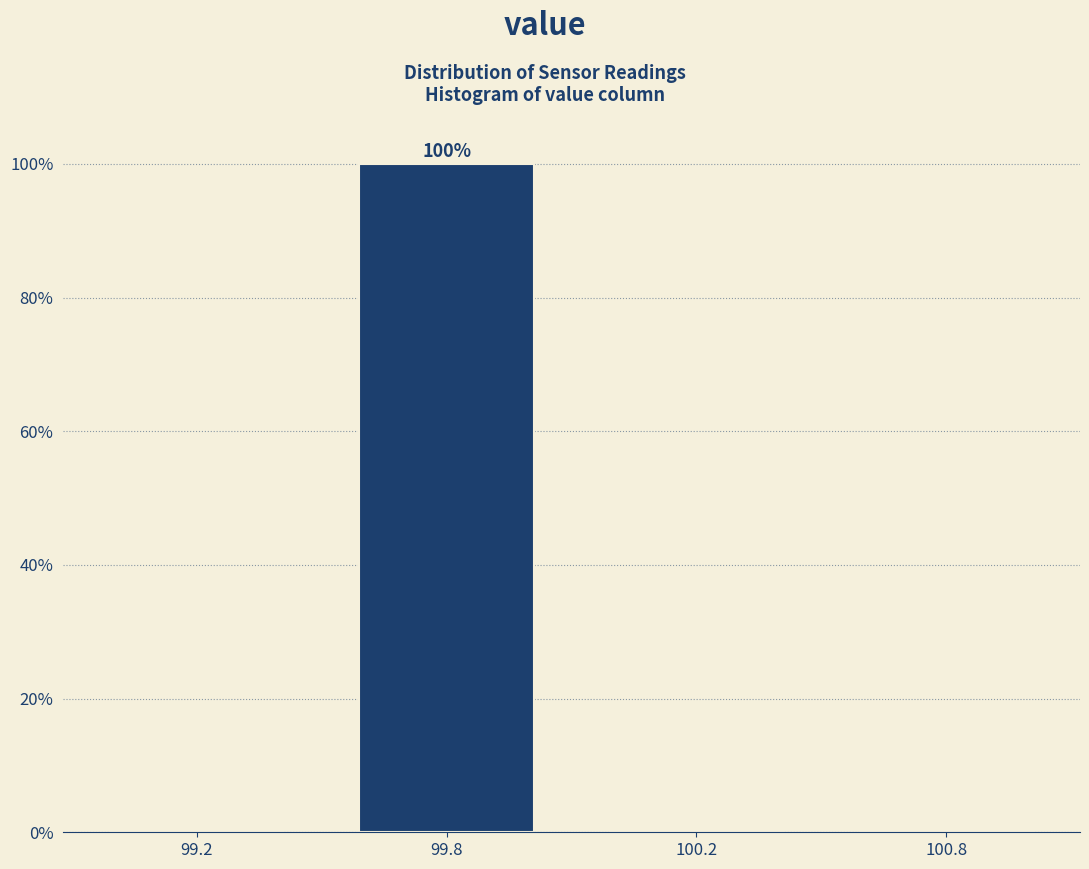

Reading right to left, what are all the values shown in this chart?

100.8=0	100.2=0	99.8=100	99.2=0